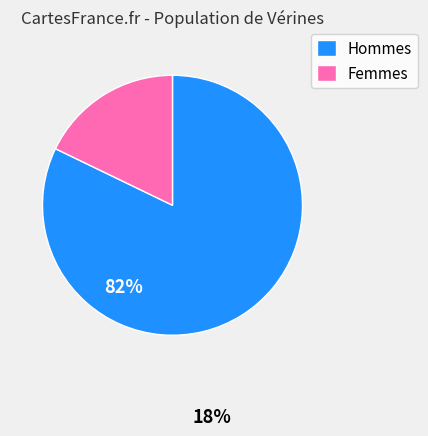

How many segments does this pie chart have?

2